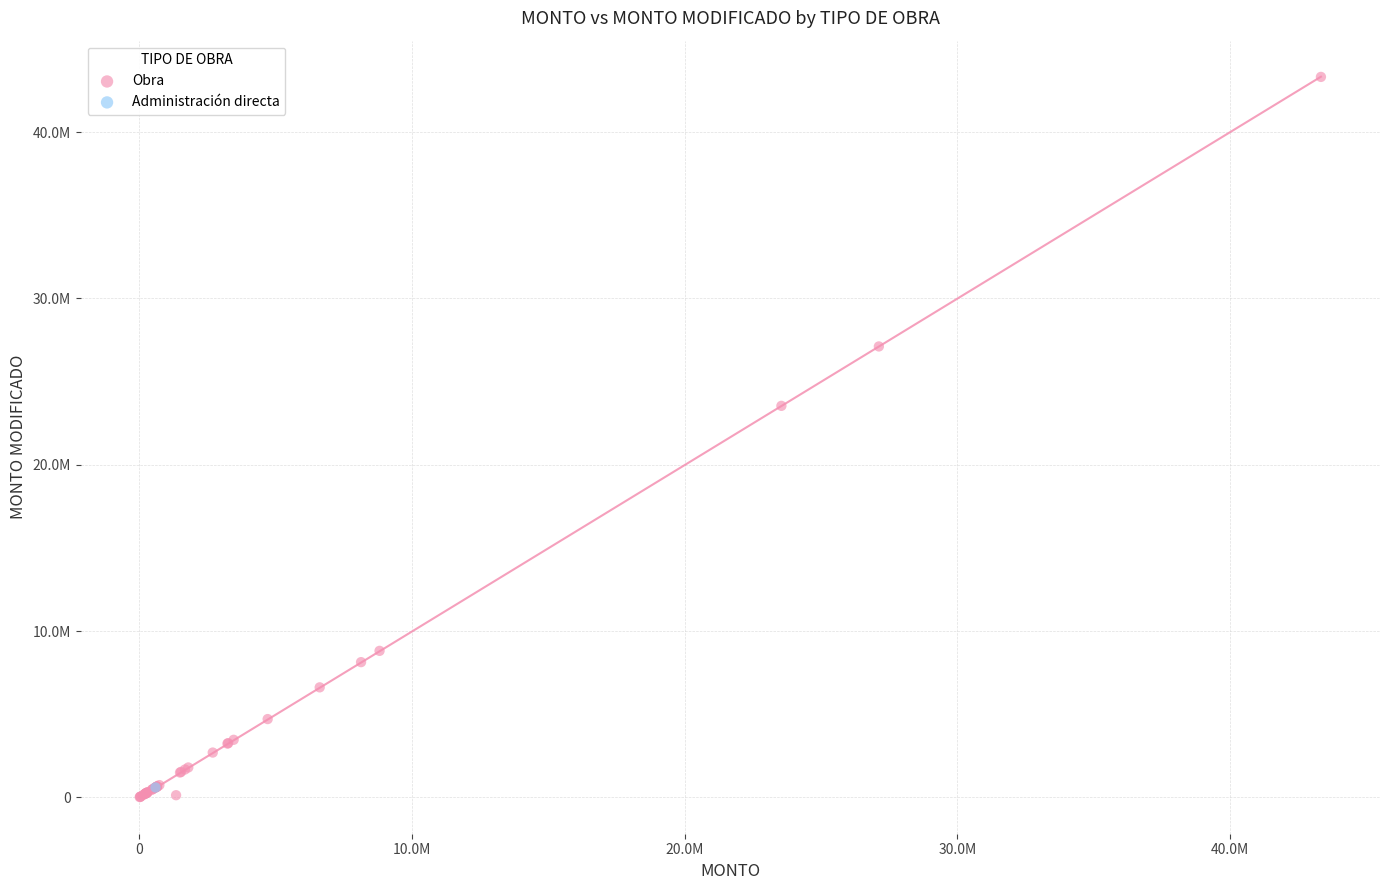

What are all the series names shown in the legend?

Obra, Administración directa